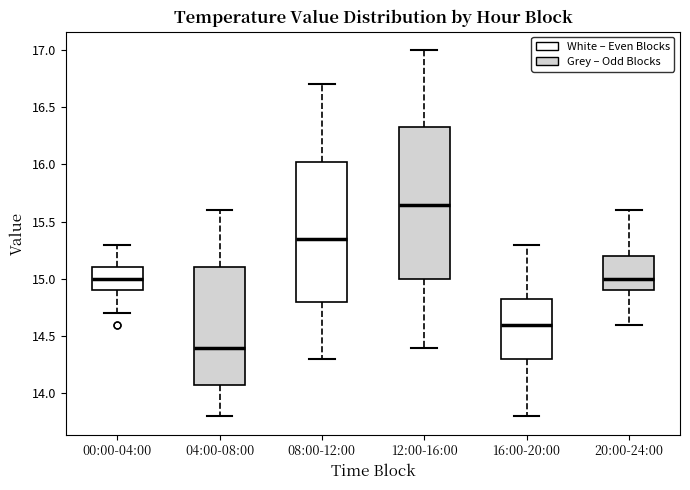

Which box has the lowest median line?

04:00-08:00